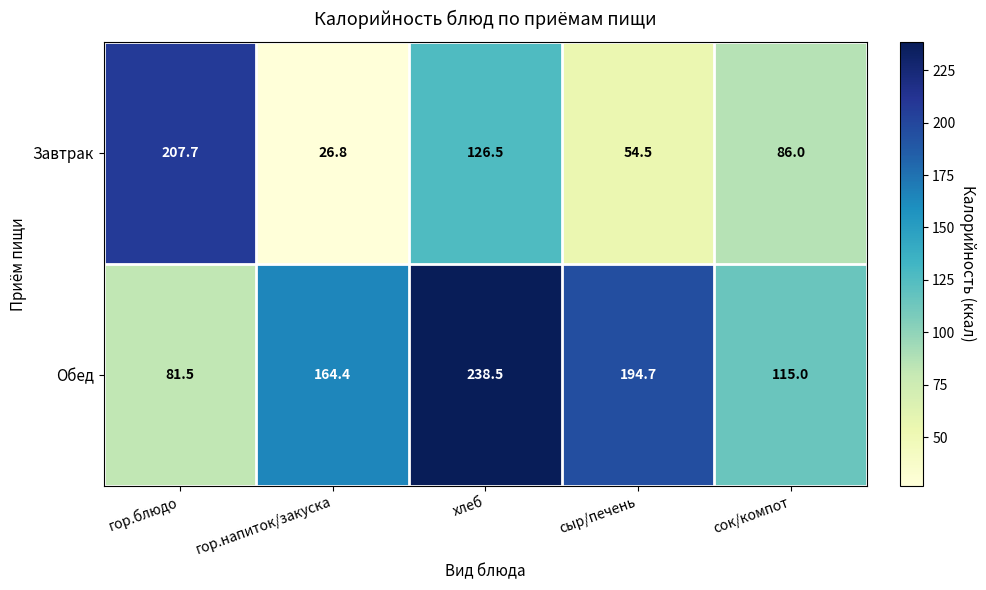

At how many categories does at least one series exceed 118?

4